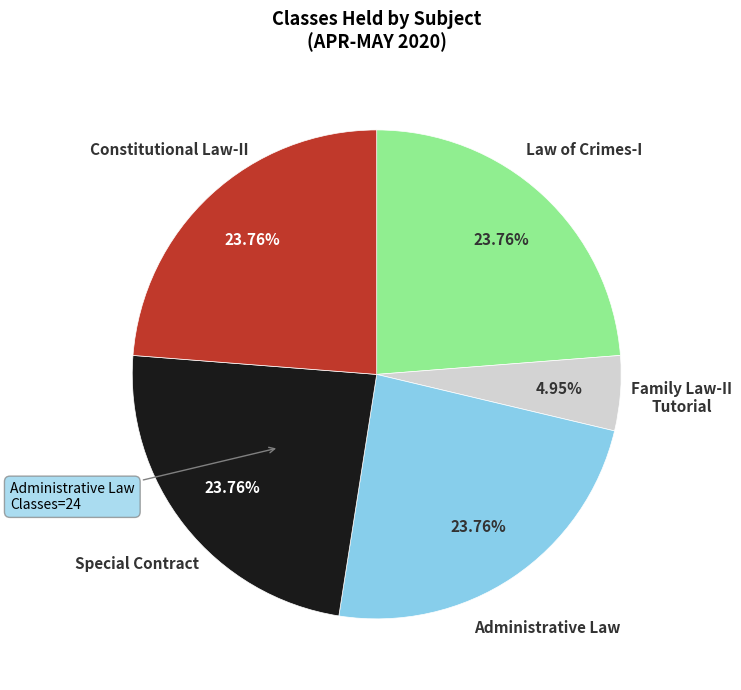

Is there a majority slice in this chart?

No